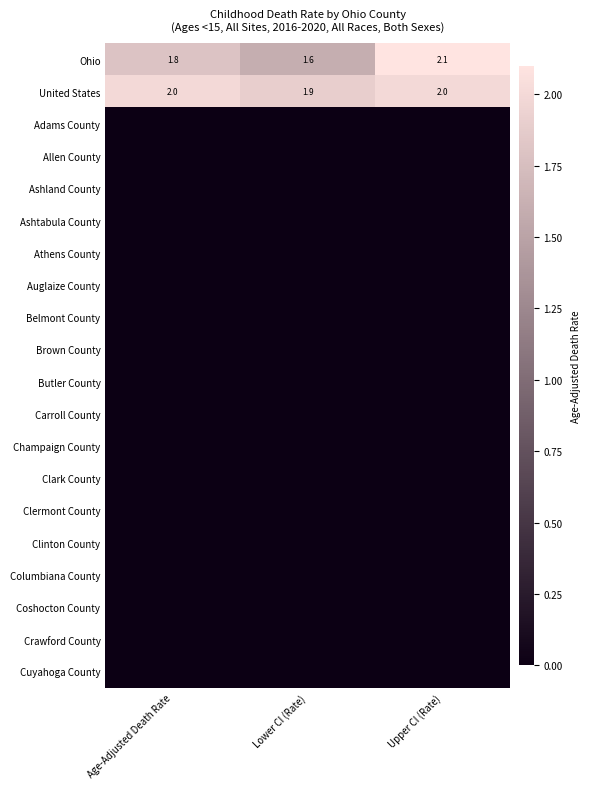

True or false: Auglaize County has a value of 0.0 at Age-Adjusted Death Rate.

True